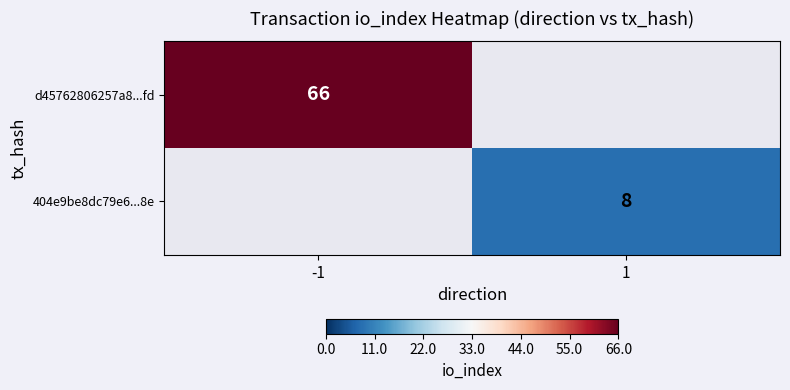

The 404e9be8dc79e6...8e series shows 11 at 1. True or false?

False